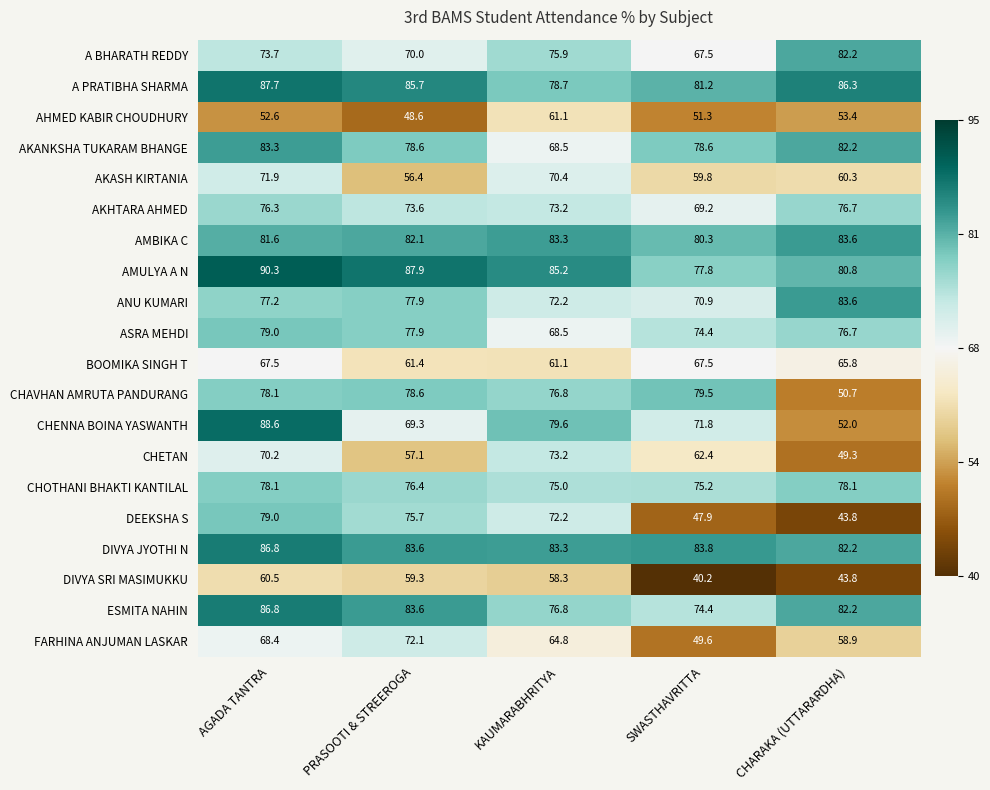

What is the maximum value shown in the chart?

90.3